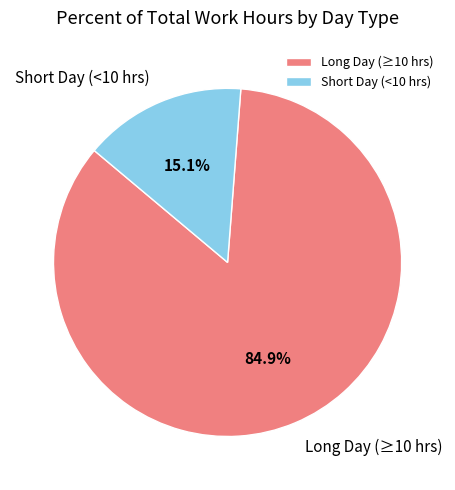

Count the number of slices in the pie.

2